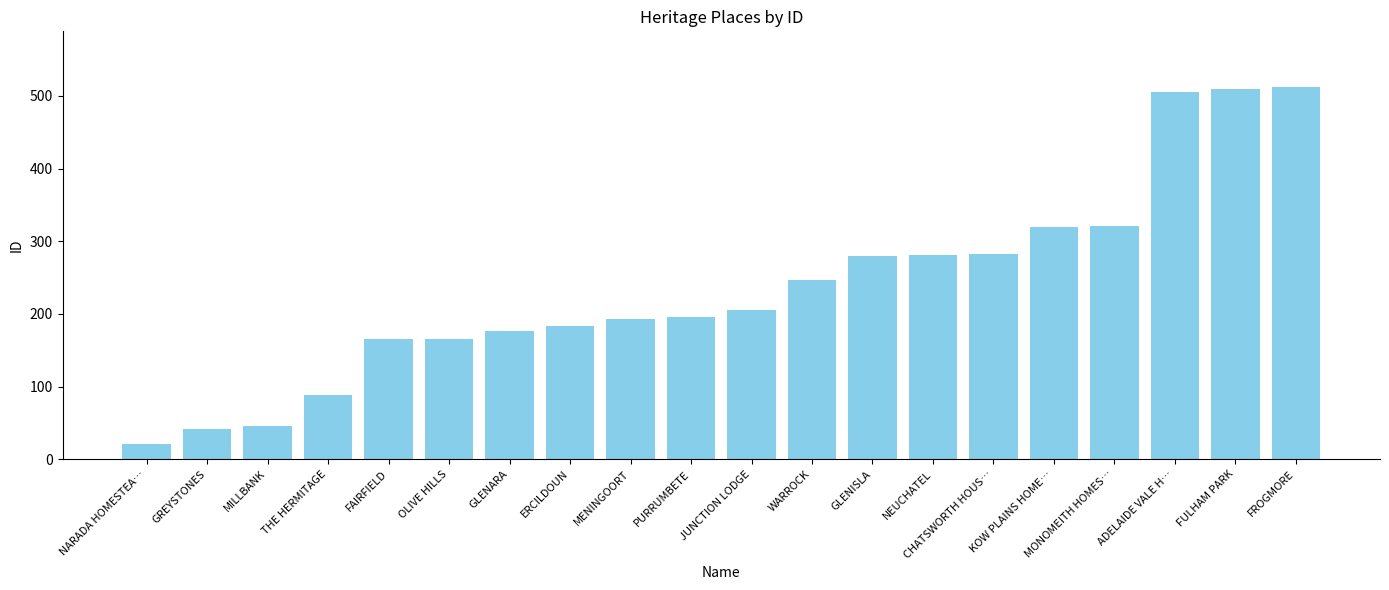

Does the chart contain any negative values?

No